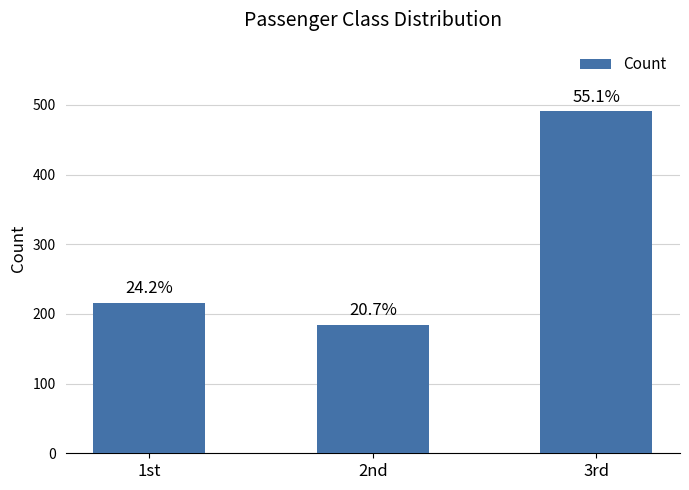

The value at 2nd is 184. True or false?

True